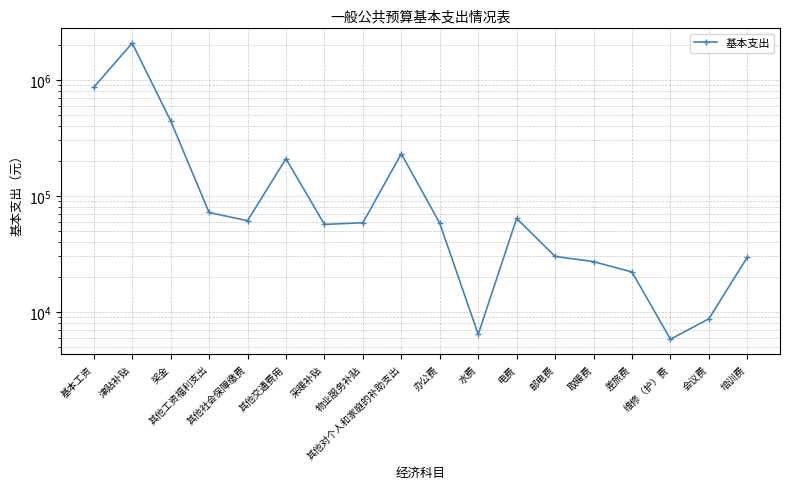

Reading left to right, transcribe all the data shown in this chart.

861048.0	2069340.0	443000.0	71754.0	60962.9	208800.0	56650.0	58560.0	230280.0	58000.0	6380.0	63800.0	30000.0	27058.1	22040.0	5800.0	8700.0	29580.0